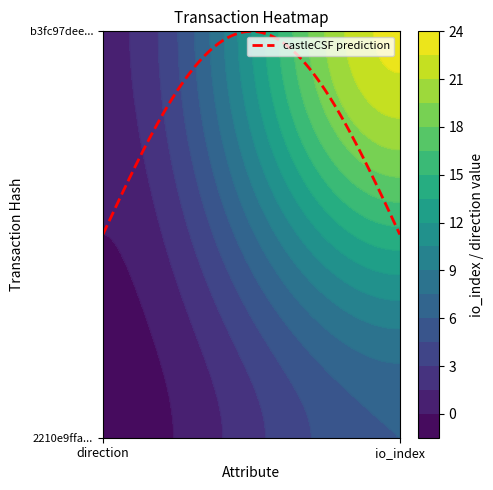

List the labels in order of 2210e9ffa175fb91237fa9a9844c64974a8974a value, smallest first.

direction, io_index